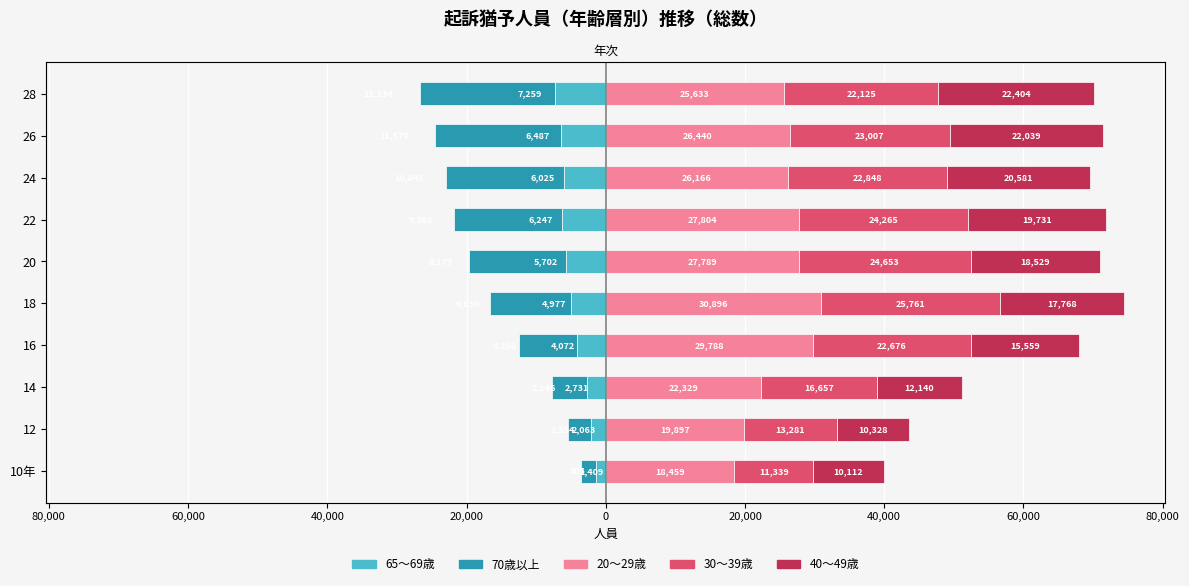

What is the average value of the 70歳以上 series?

-11437